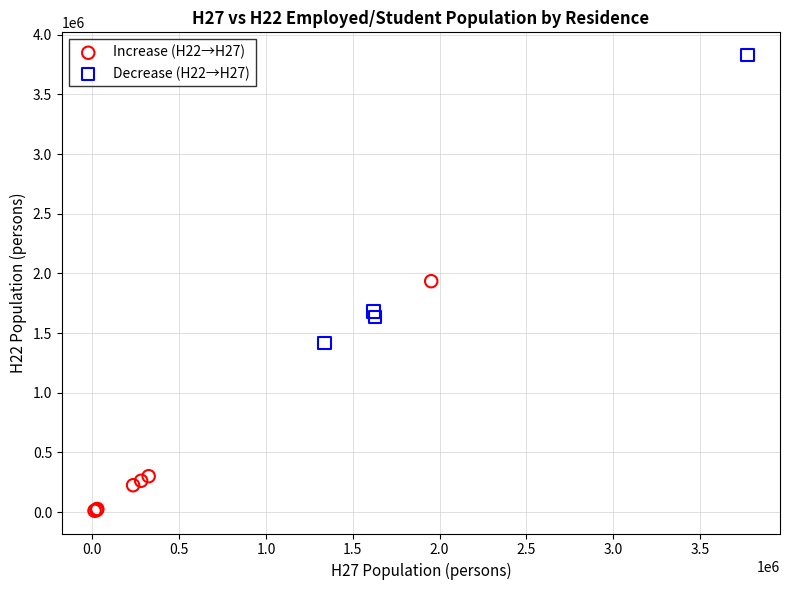

Which series reaches the maximum Y coordinate?

Decrease (H22→H27)